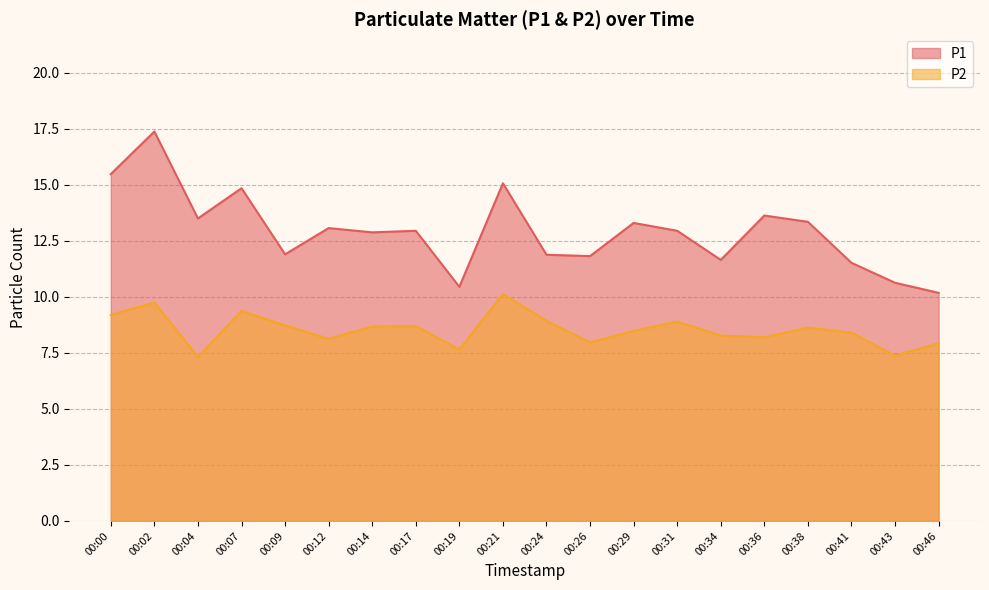

True or false: P2 and P1 cross at least once.

False